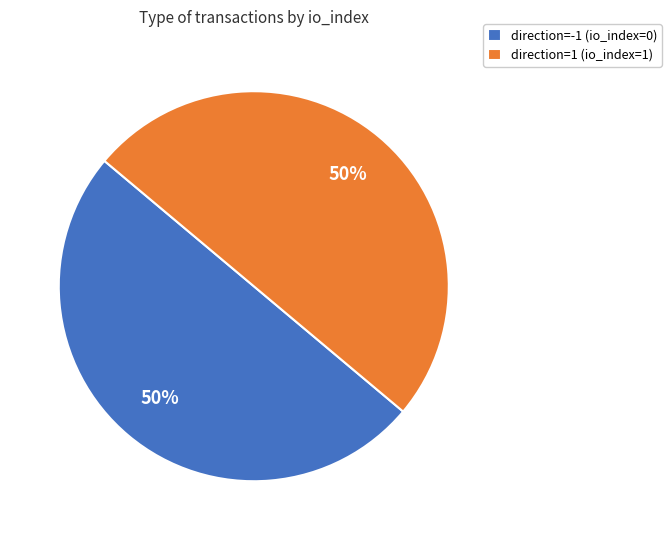

What is the ratio of the value at direction=-1 (io_index=0) to the value at direction=1 (io_index=1)?

1.0